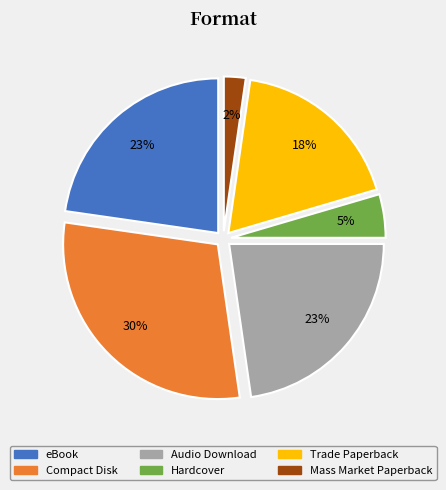

Is there a majority slice in this chart?

No